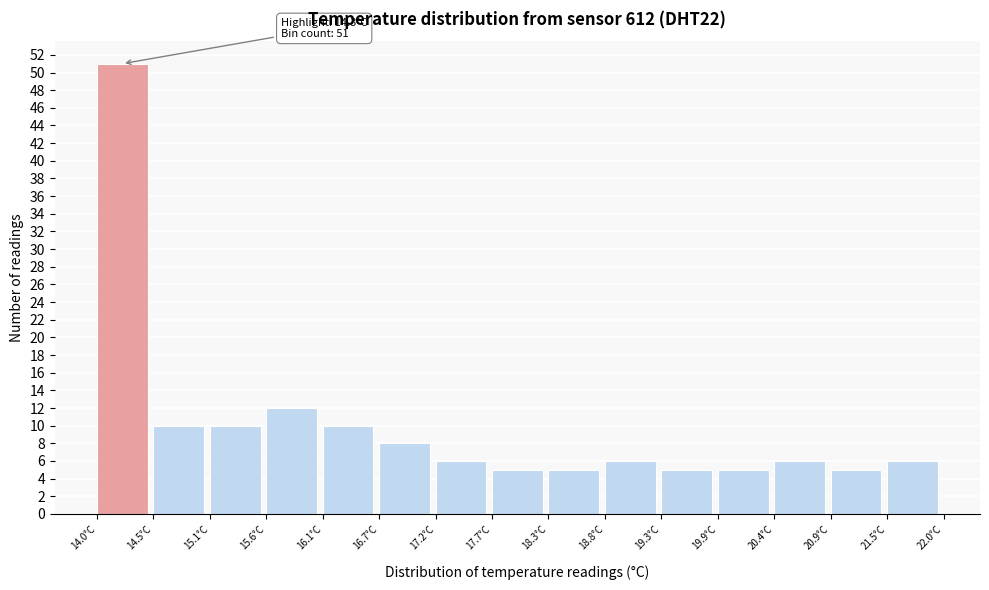

Which range on the x-axis has the tallest bar?

14.0 to 14.5